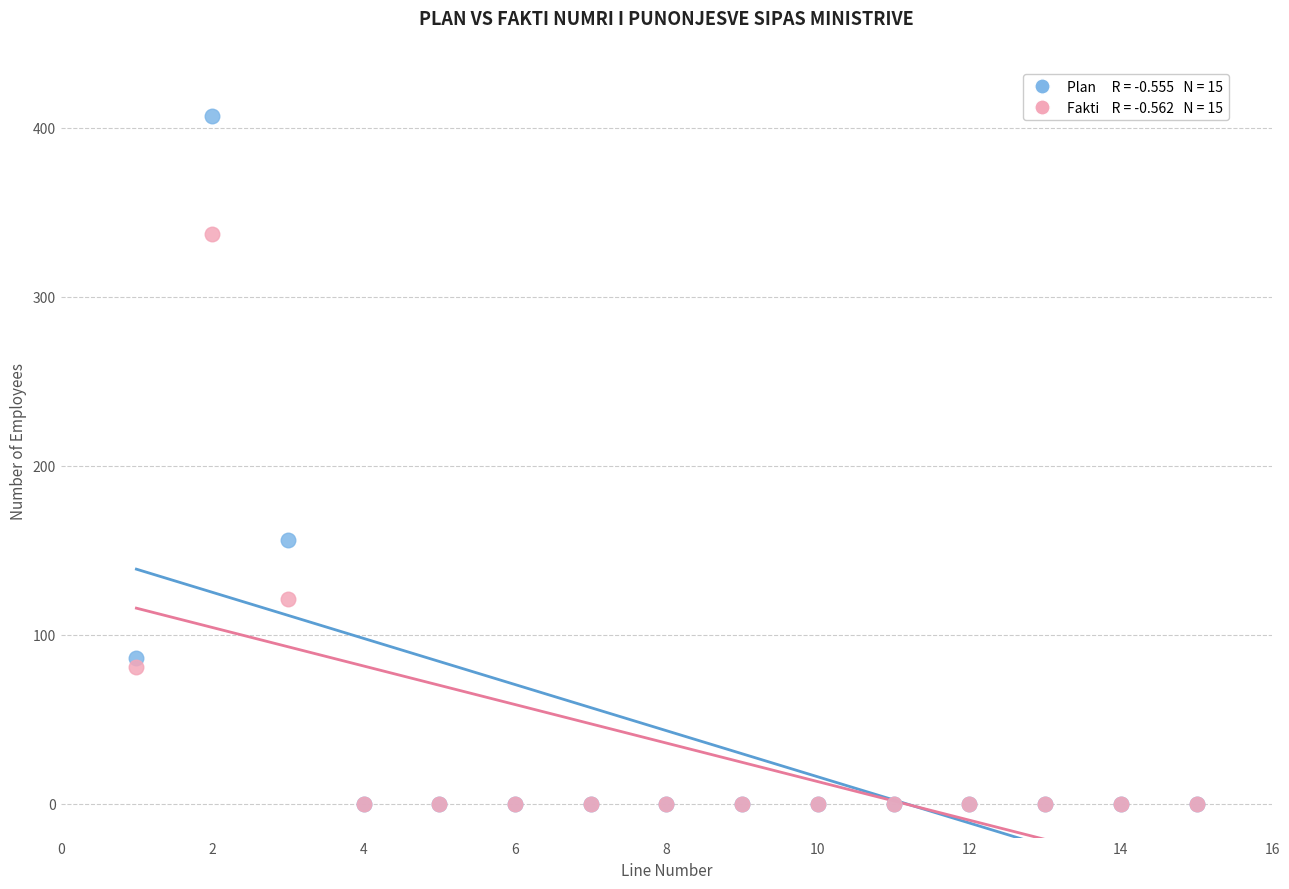

Across all series, what Y value is closest to 203?

156